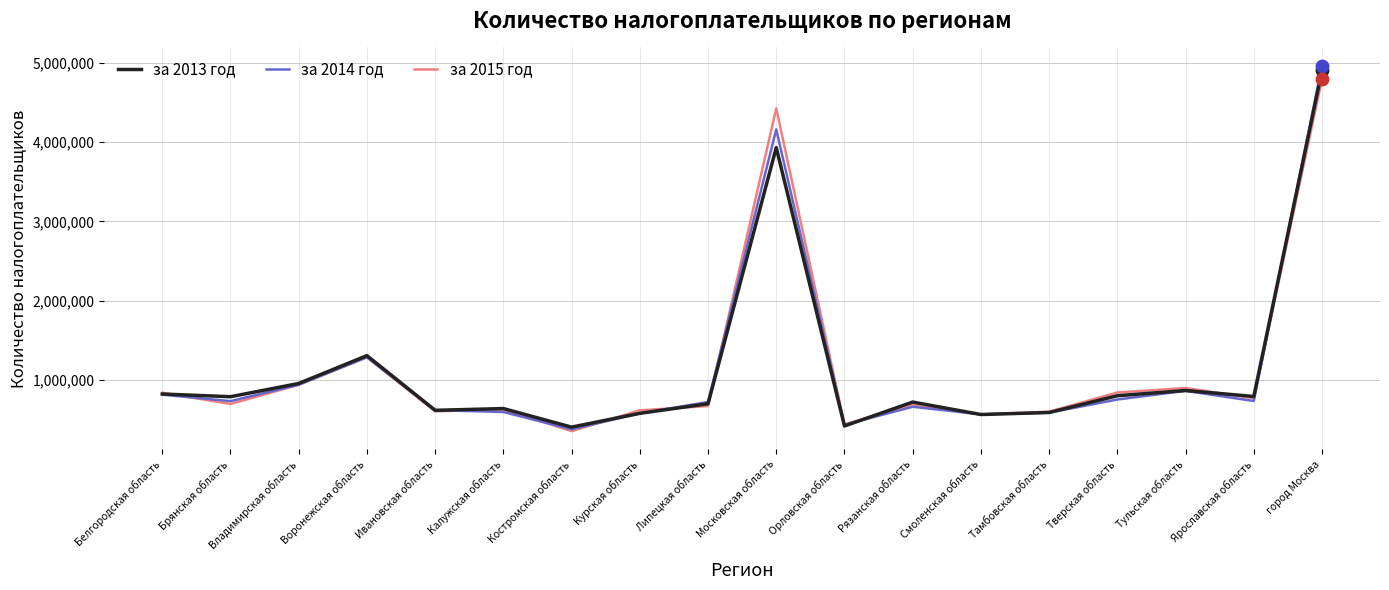

At how many categories does at least one series exceed 3374411?

2